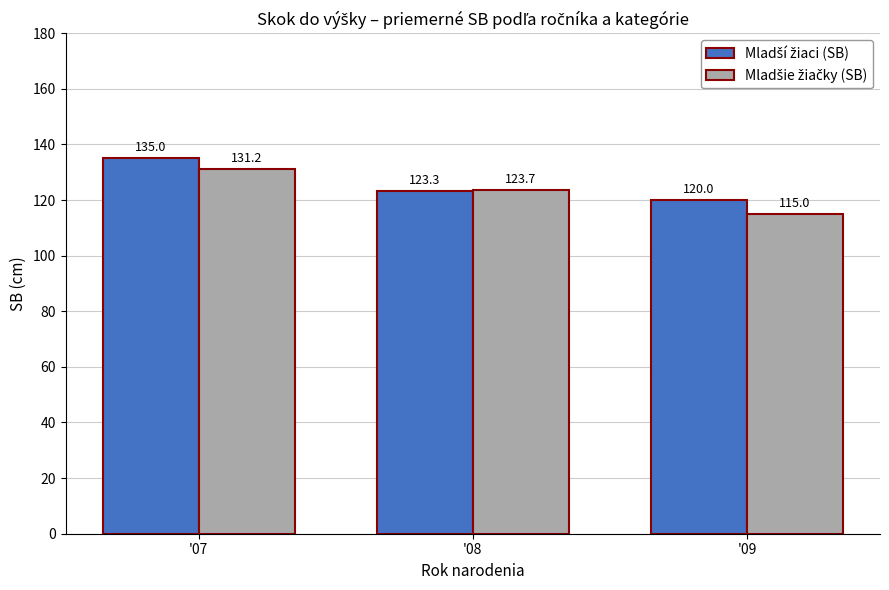

What is the difference between the highest and lowest values at '08?

0.3